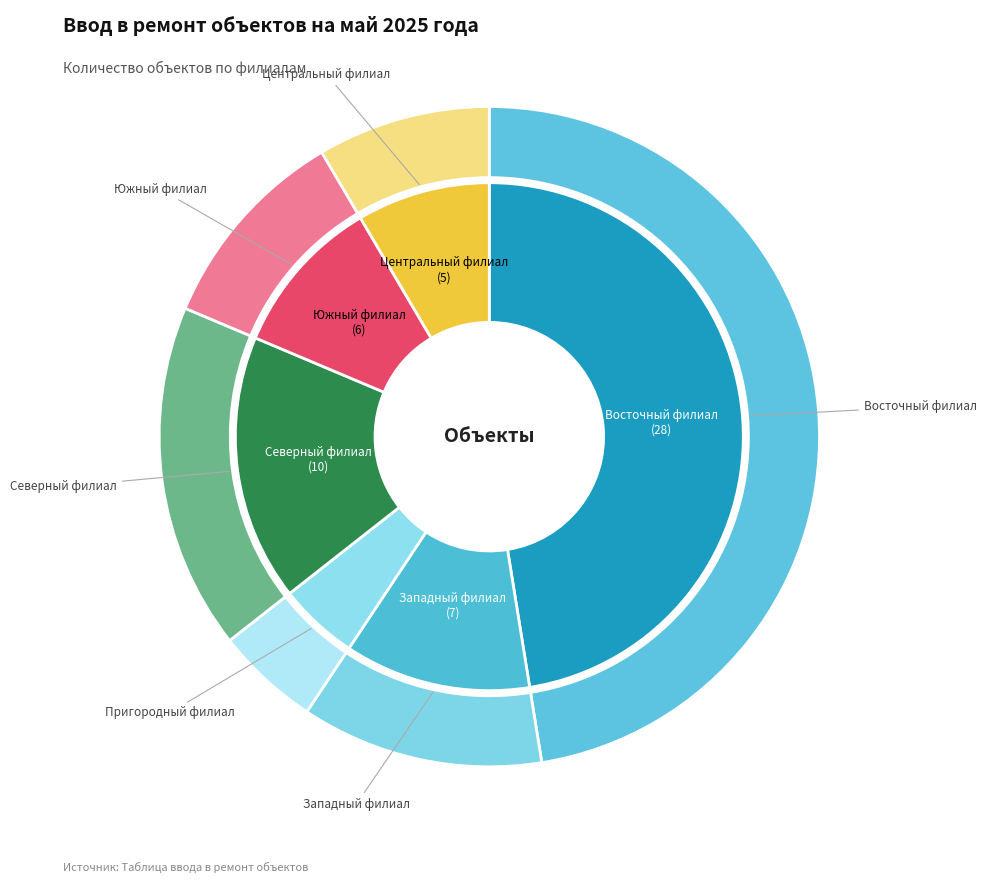

How many segments does this pie chart have?

6